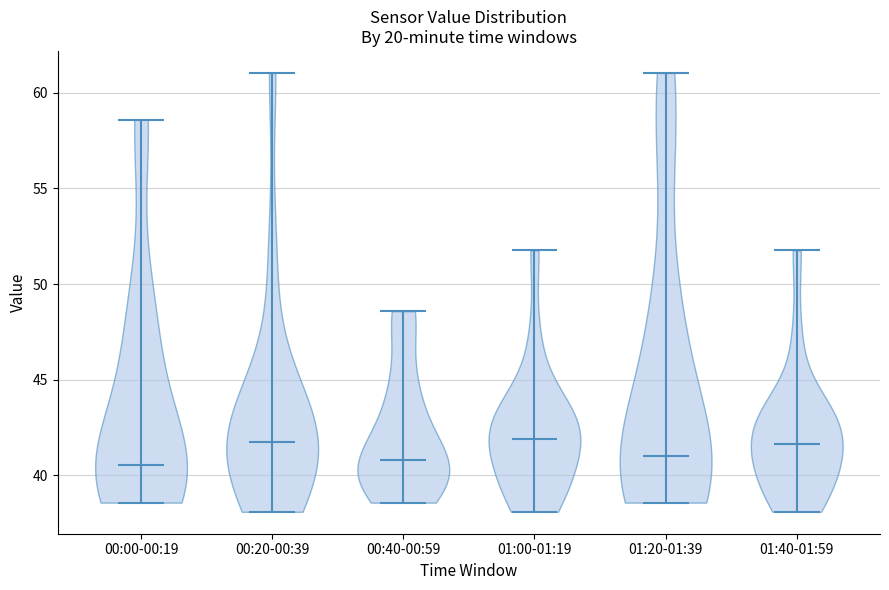

Reading left to right, read every violin against the y-axis: where its median line is, and the lowest and highest points it reaches. The values are not printed on the chart, so give them approximately, as read against the axis.

00:00-00:19: median line 40.5, lowest point 38.5, highest point 58.5
00:20-00:39: median line 41.5, lowest point 38.0, highest point 61.0
00:40-00:59: median line 41.0, lowest point 38.5, highest point 48.5
01:00-01:19: median line 42.0, lowest point 38.0, highest point 52.0
01:20-01:39: median line 41.0, lowest point 38.5, highest point 61.0
01:40-01:59: median line 41.5, lowest point 38.0, highest point 52.0